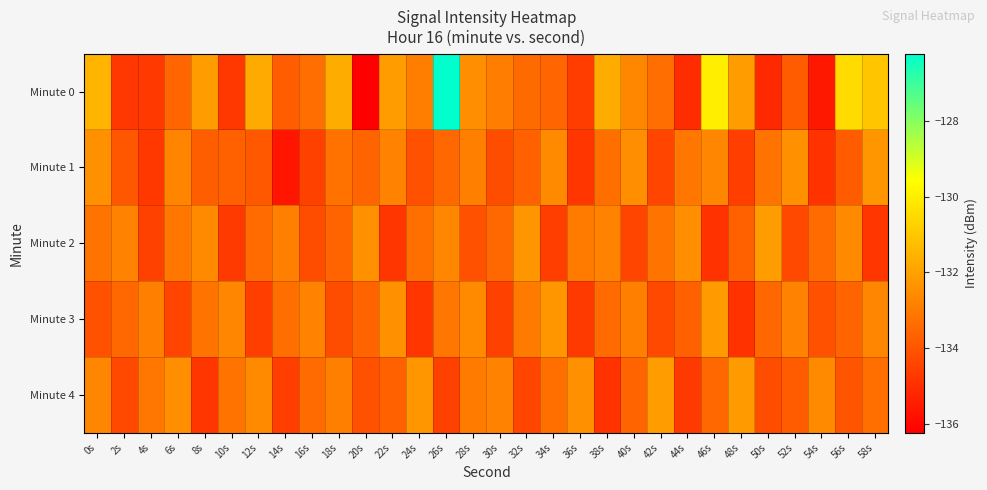

What is the total value across all series at 46s?

-663.3